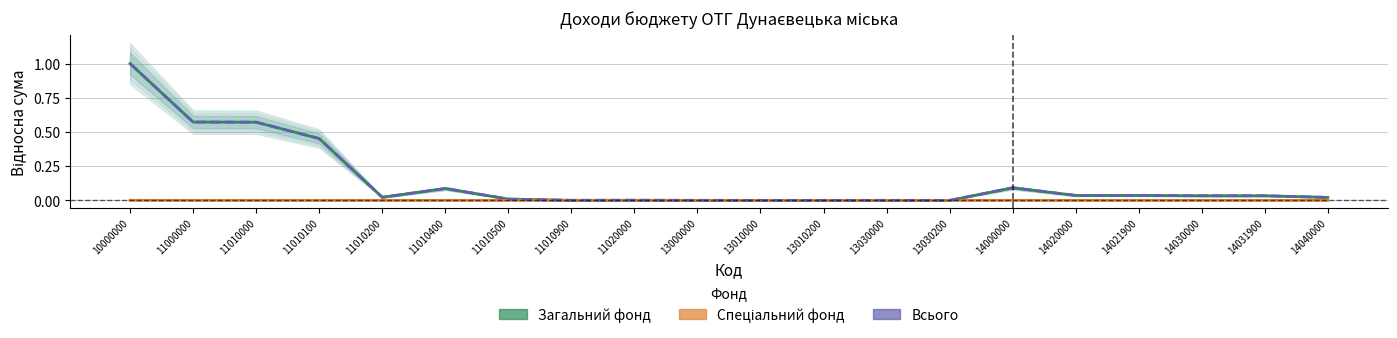

True or false: Спеціальний фонд has more than 0 interior local peaks.

False